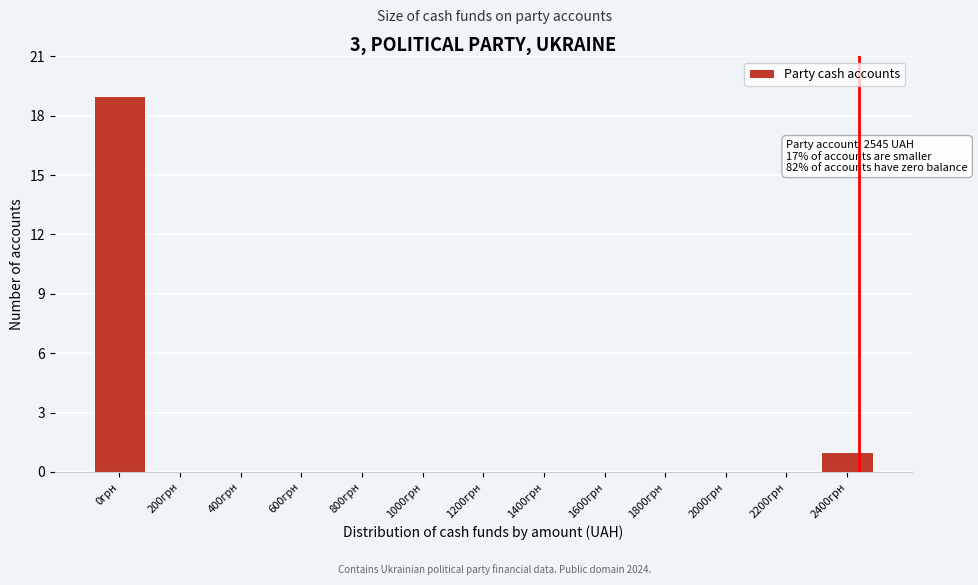

Reading right to left, list all the values displayed in this chart.

2400грн=1	2200грн=0	2000грн=0	1800грн=0	1600грн=0	1400грн=0	1200грн=0	1000грн=0	800грн=0	600грн=0	400грн=0	200грн=0	0грн=19